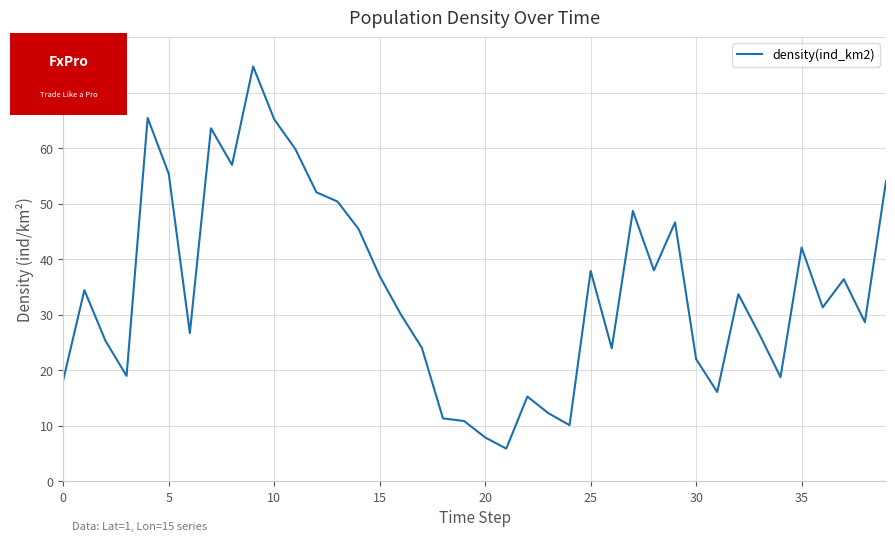

What is the maximum value shown in the chart?

74.7